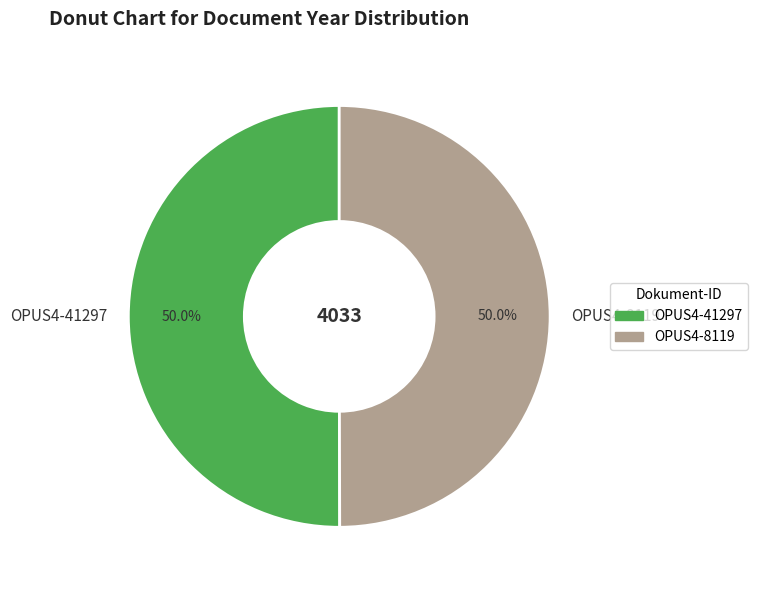

What percentage is the OPUS4-8119 slice, to the nearest percent?

50%